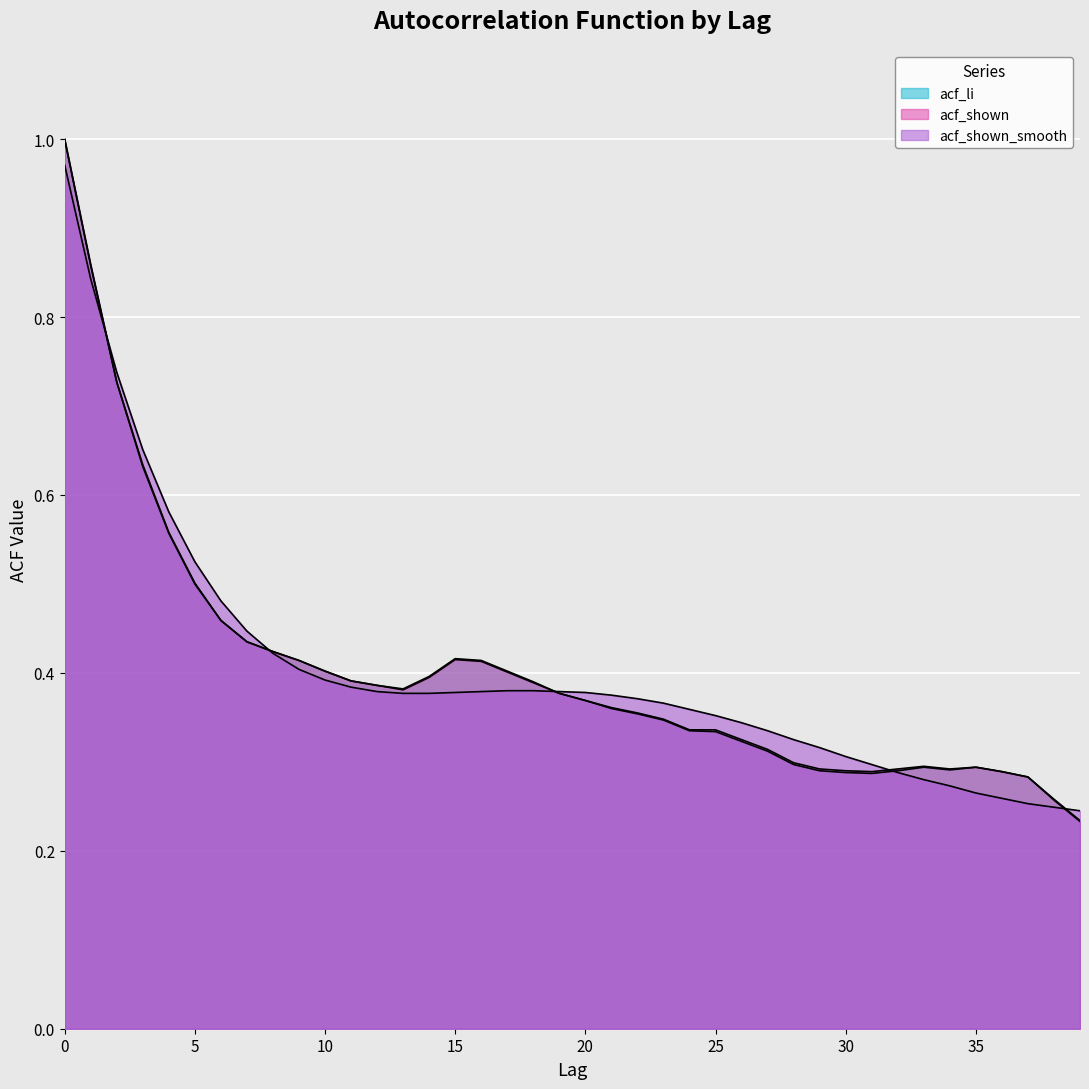

True or false: acf_li and acf_shown cross at least once.

False